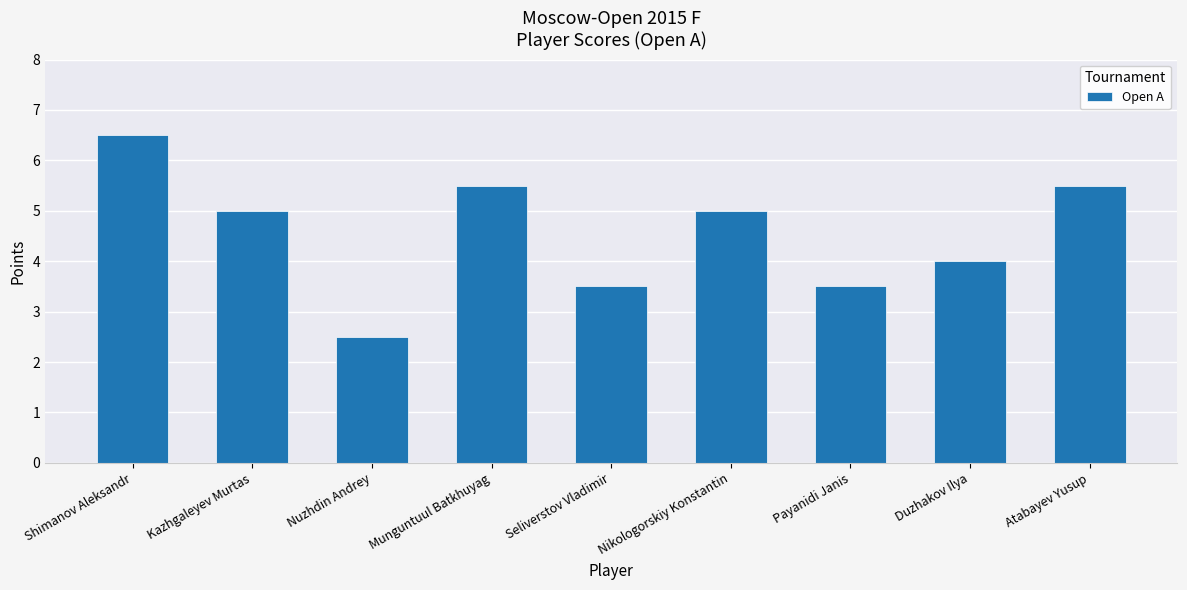

What is the change in value from Nikologorskiy Konstantin to Duzhakov Ilya?

-1.0